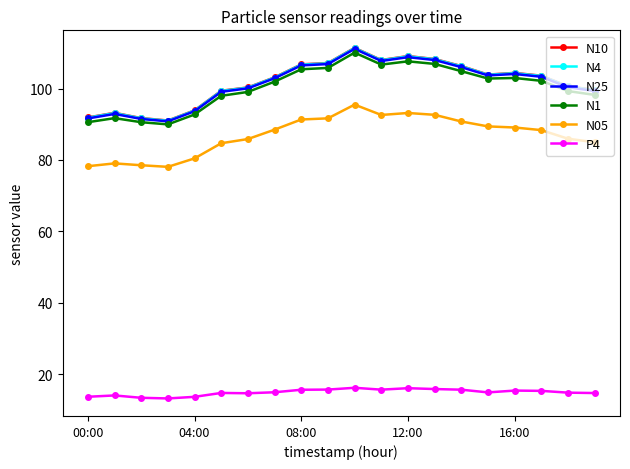

True or false: N4 and N05 intersect in this chart.

False